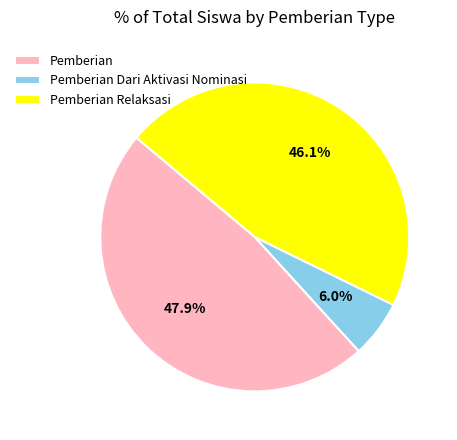

Does any single category account for the majority?

No